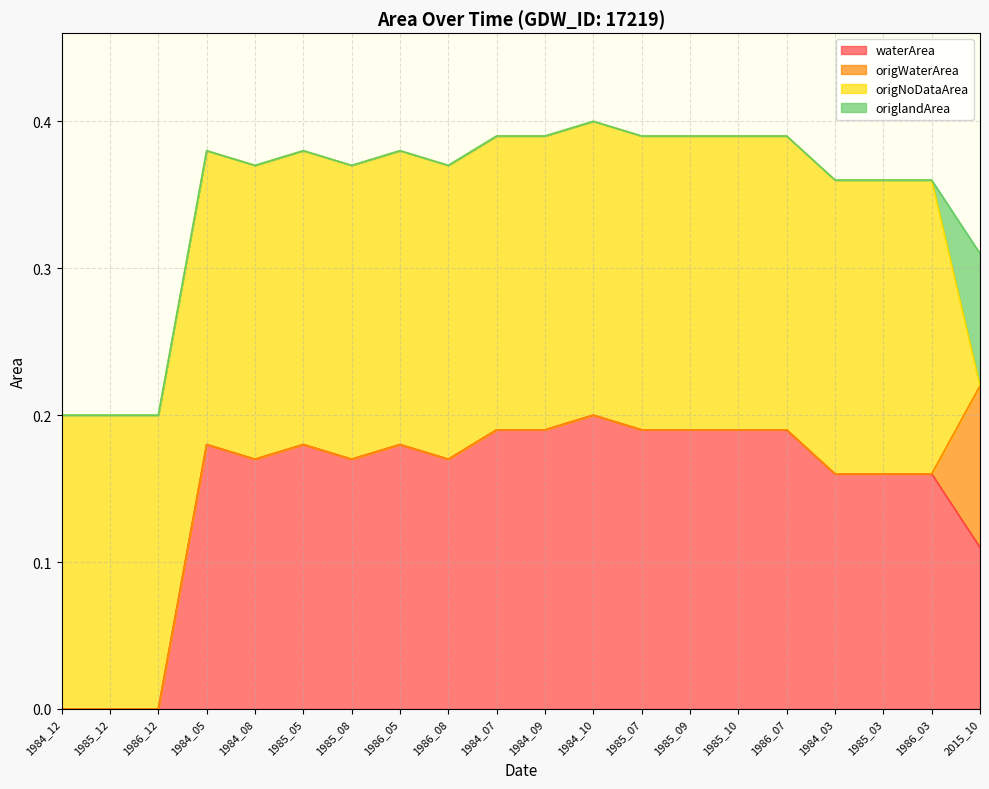

True or false: waterArea has a value of 0.2 at 1985_03.

True